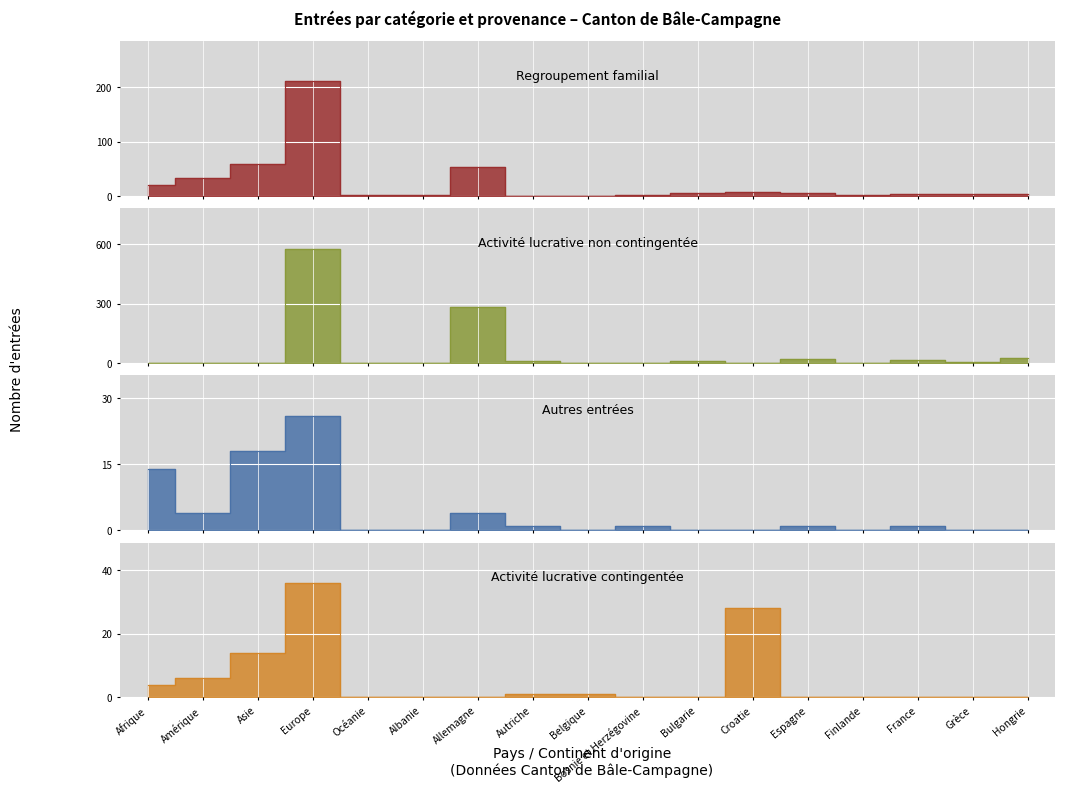

Rank the categories by Autres entrées value from lowest to highest.

Océanie, Albanie, Belgique, Bulgarie, Croatie, Finlande, Grèce, Hongrie, Autriche, Bosnie et Herzégovine, Espagne, France, Amérique, Allemagne, Afrique, Asie, Europe